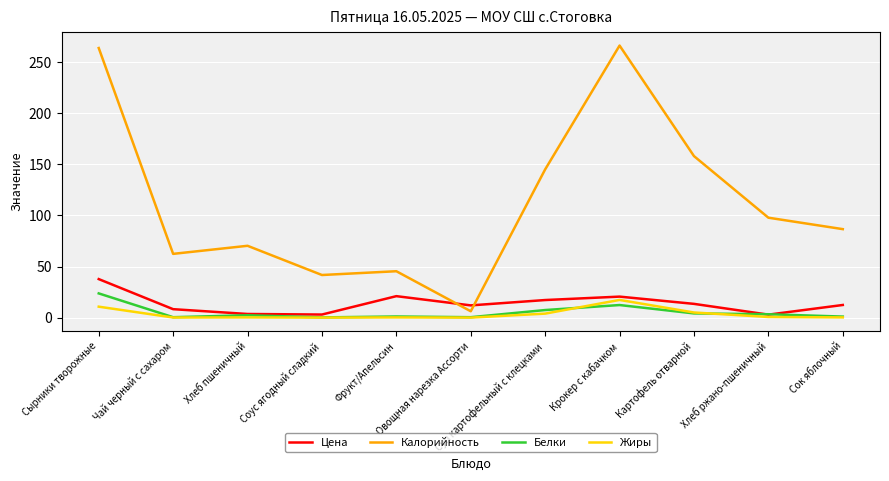

What is the sum of the Калорийность values at Соус ягодный сладкий and Хлеб ржано-пшеничный?

139.5